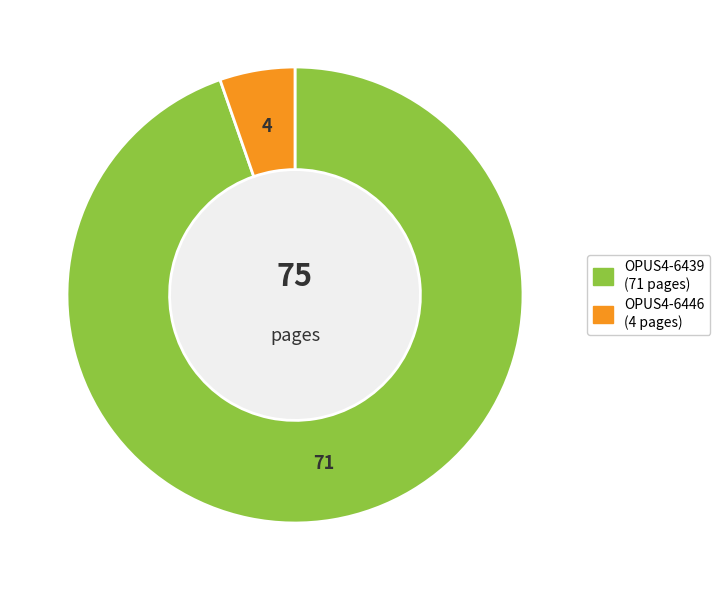

Is the sum of OPUS4-6439 and OPUS4-6446 greater than half?

Yes